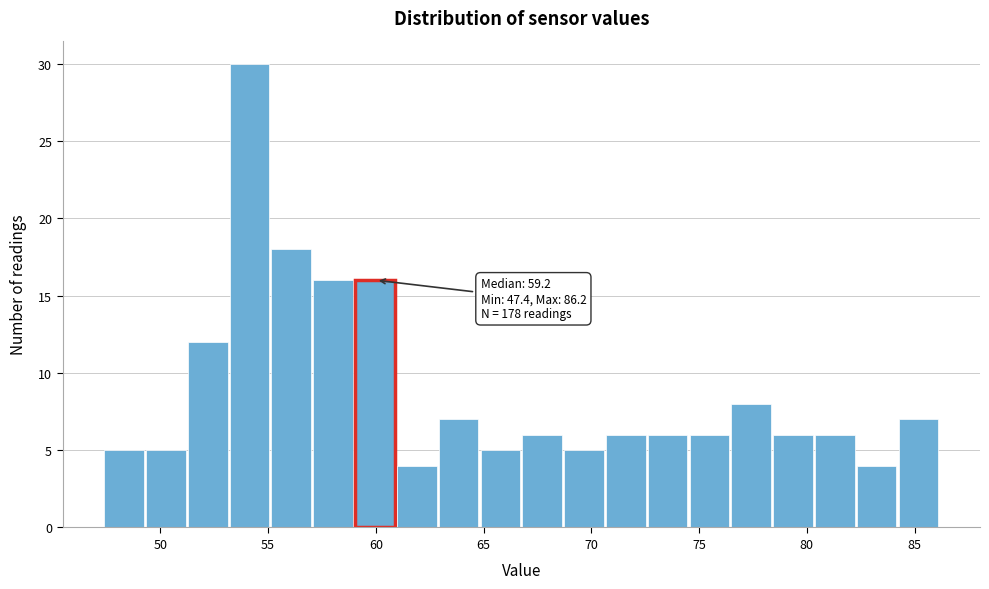

Around what value on the x-axis is the tallest bar? Give the approximate position of its centre, as read against the axis.

54.0